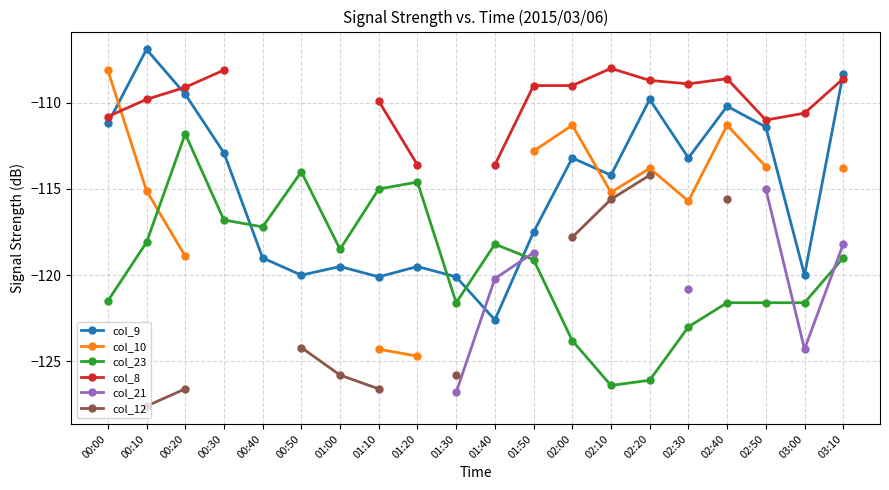

Read the col_21 value at 03:10.

-118.2